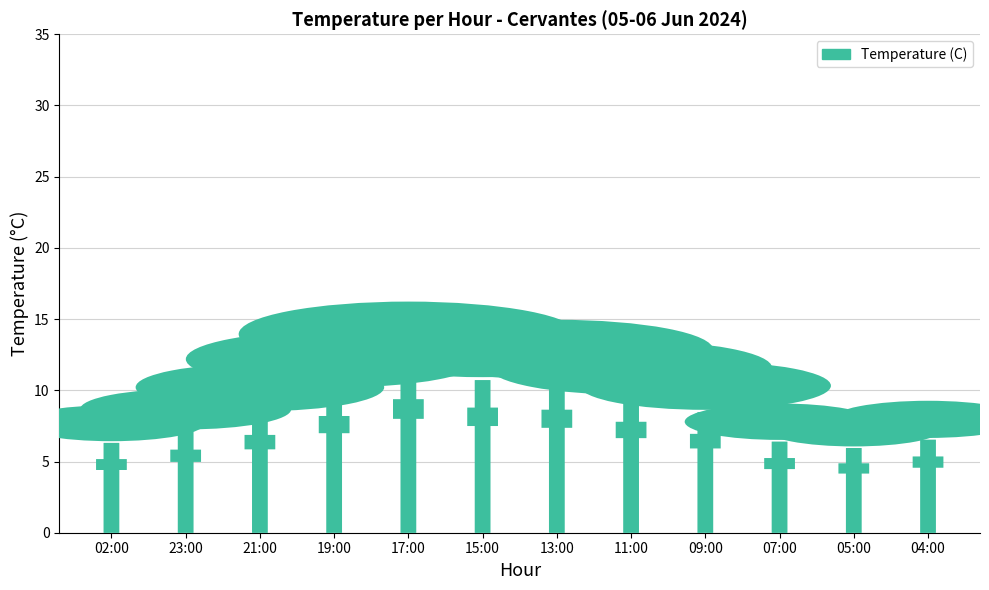

Reading left to right, extract all data points from this chart.

14.0	15.8	18.6	22.2	25.4	23.8	23.4	21.1	18.8	14.2	13.2	14.5